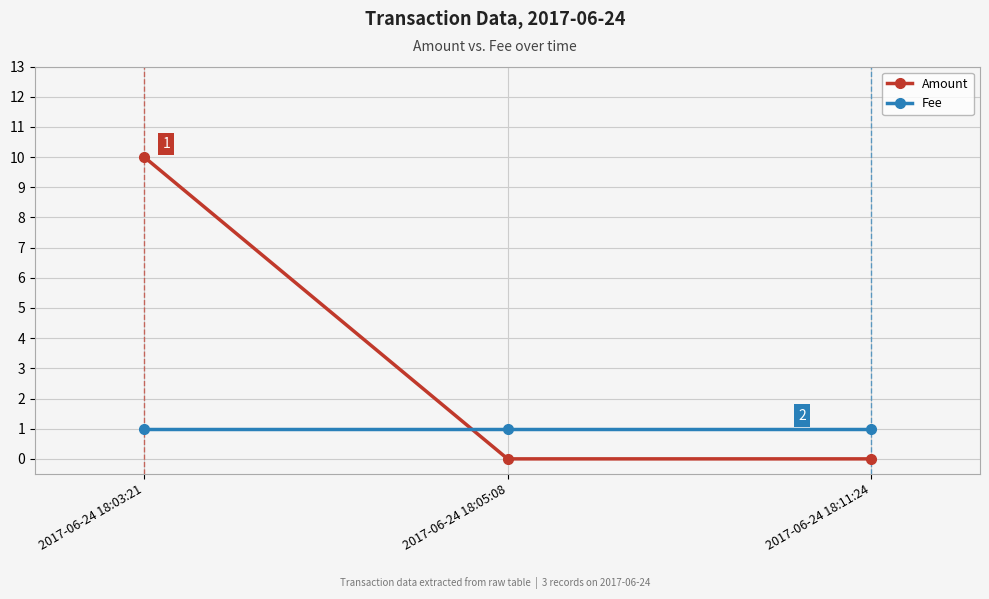

What is the total value across all series at 2017-06-24 18:03:21?

11